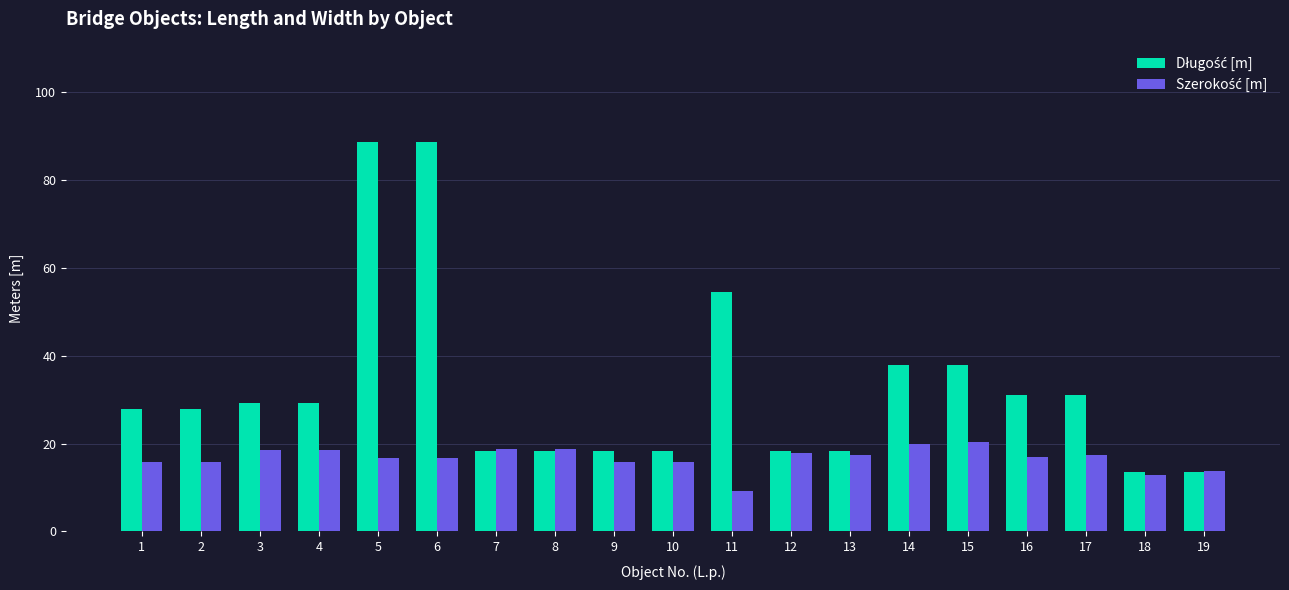

What is the total value across all series at 9?

34.3